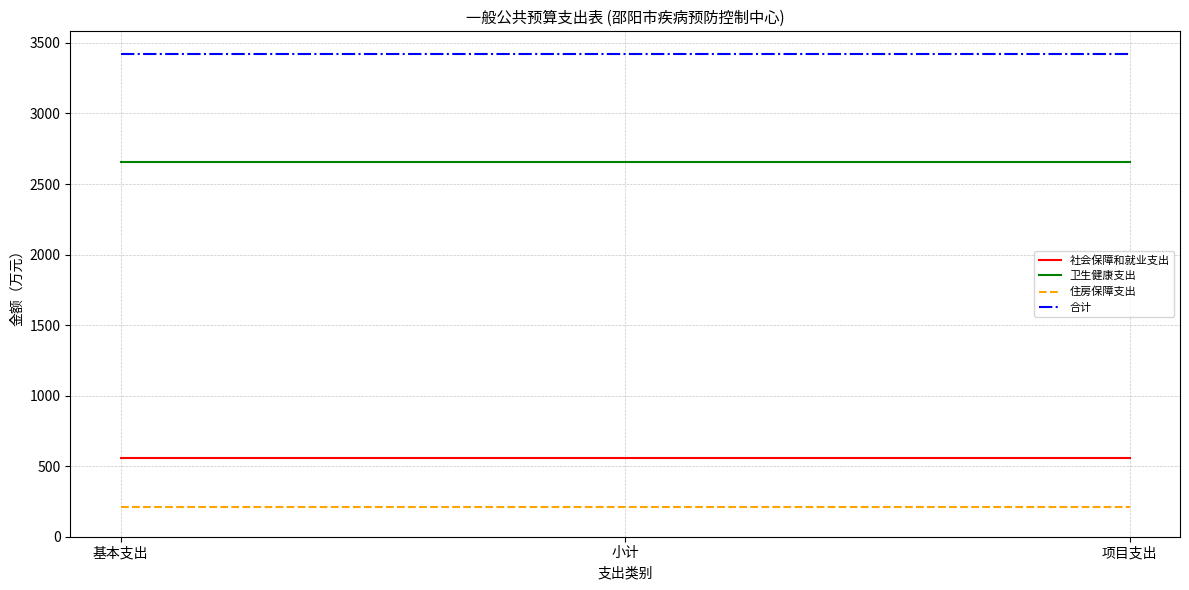

How many distinct data groups are displayed?

4